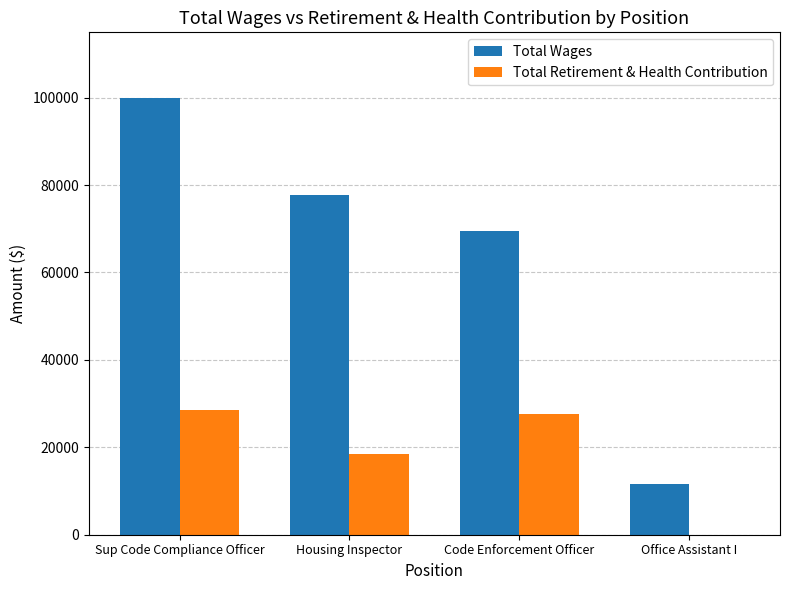

The value of Total Wages at Office Assistant I is 20802. True or false?

False